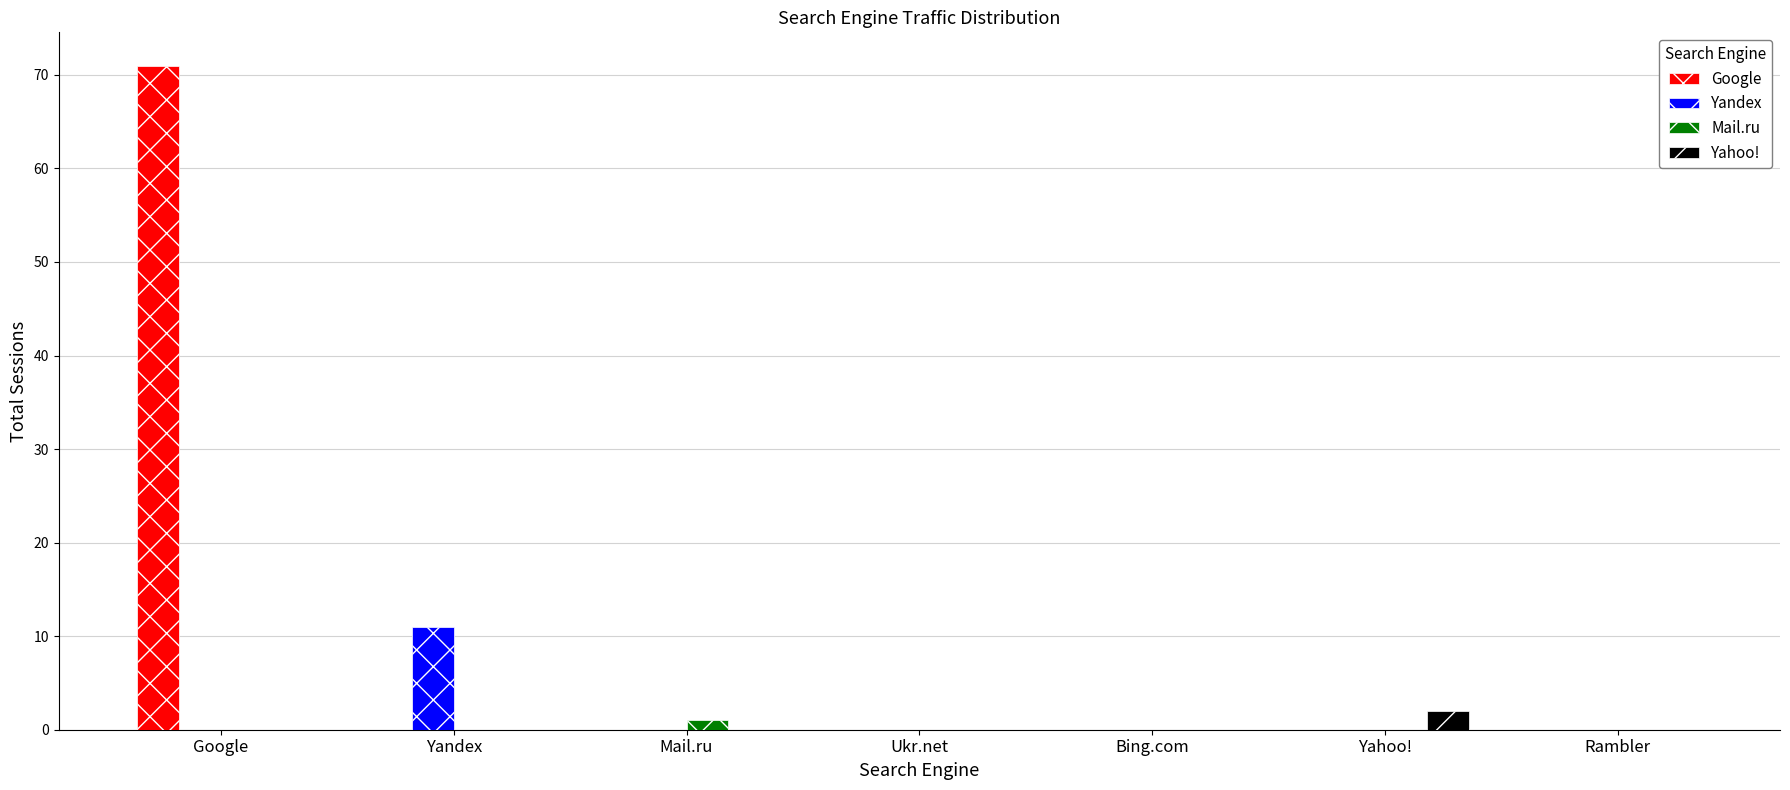

At which category is the sum across all series the highest?

Google